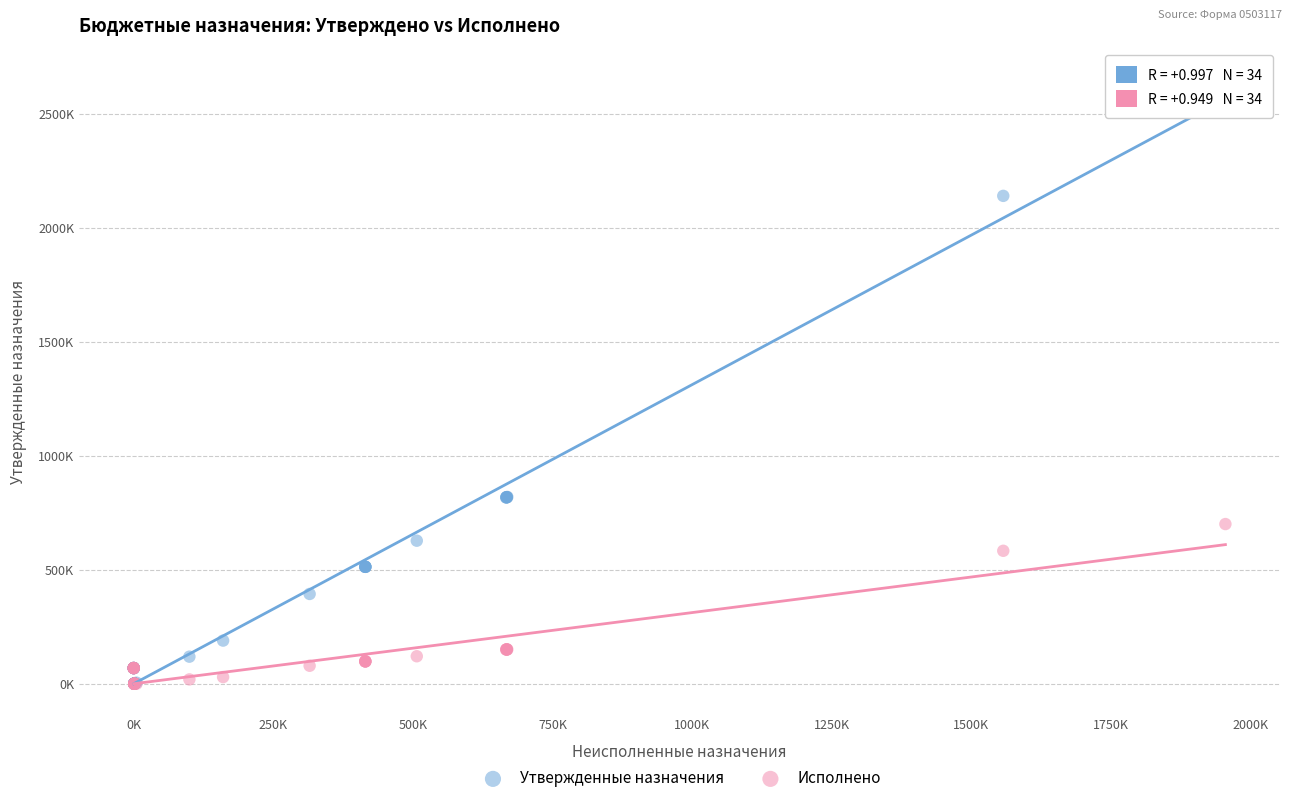

What are all the series names shown in the legend?

Утвержденные назначения, Исполнено